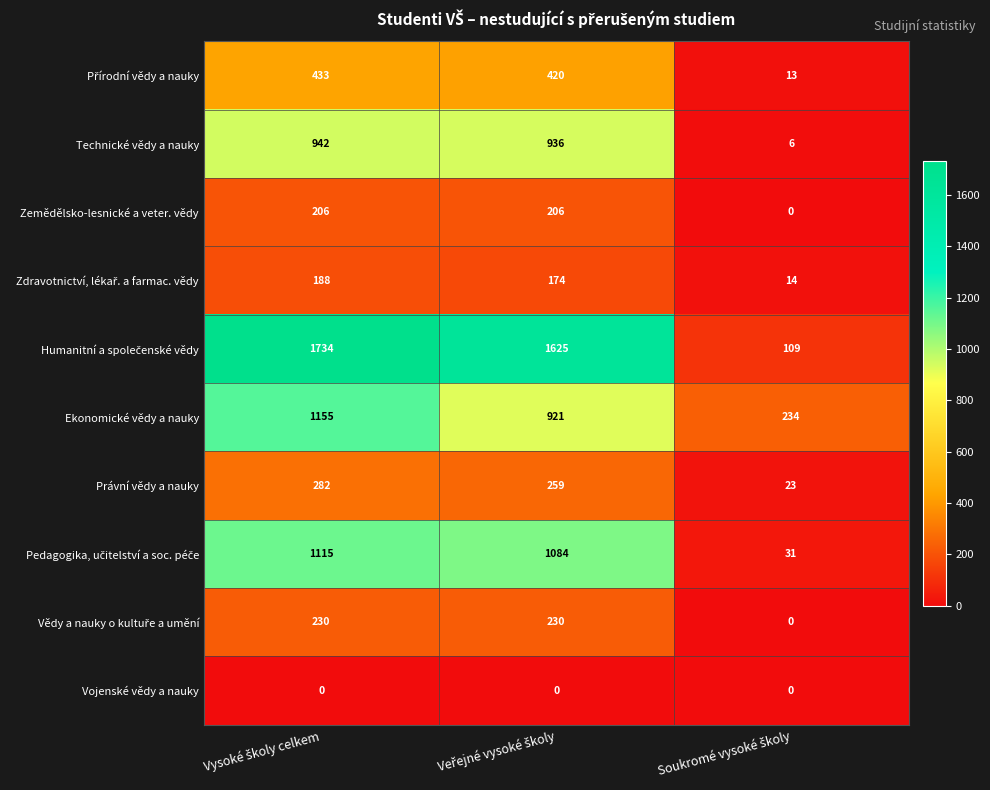

What is the difference between the maximum and minimum values in the Právní vědy a nauky series?

259